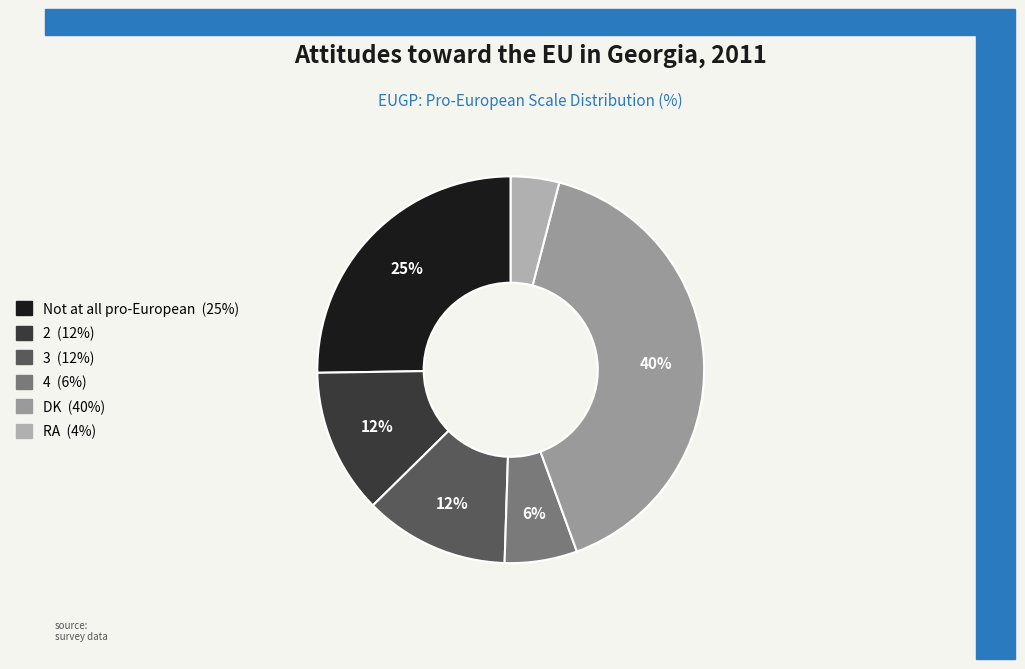

Which category has the smallest portion of the pie?

RA